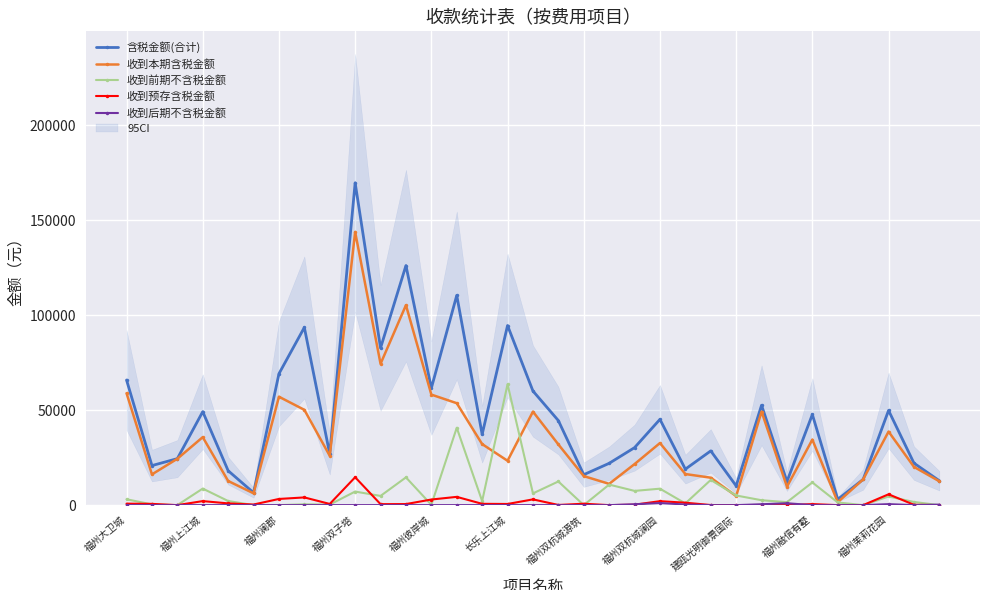

What is the maximum value for 含税金额(合计)?

169747.8